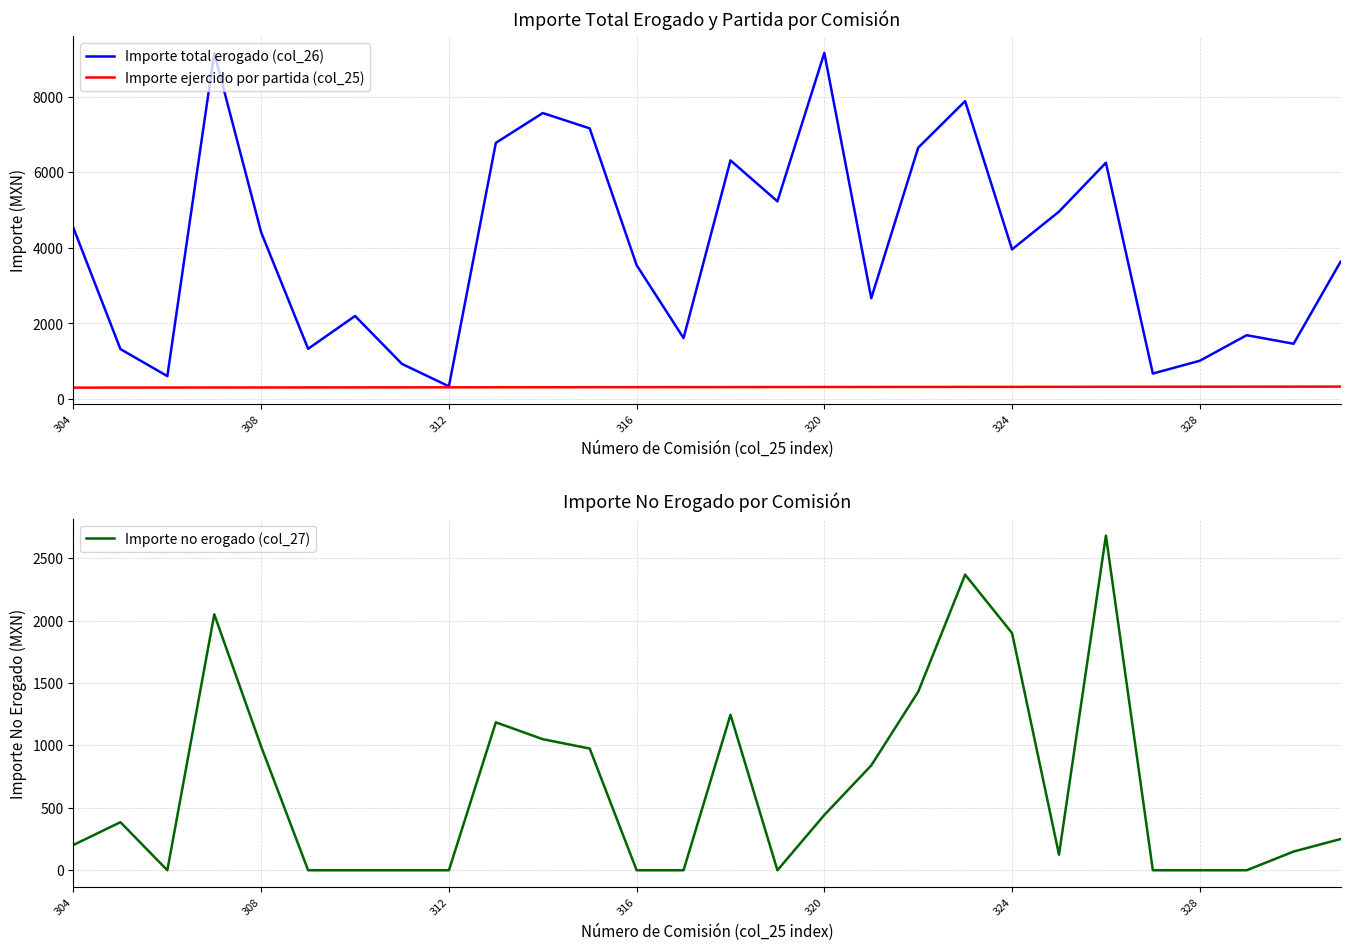

What are all the series names shown in the legend?

Importe total erogado (col_26), Importe ejercido por partida (col_25), Importe no erogado (col_27)